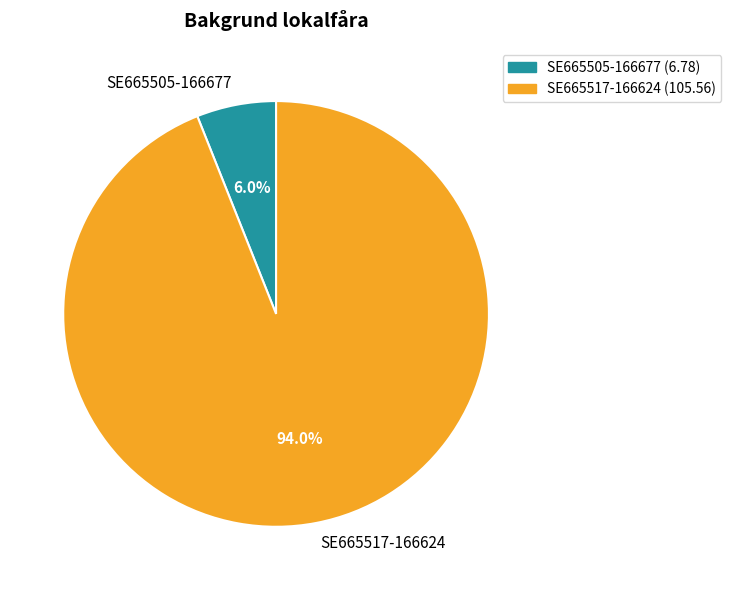

What is the smallest slice in the pie chart?

SE665505-166677